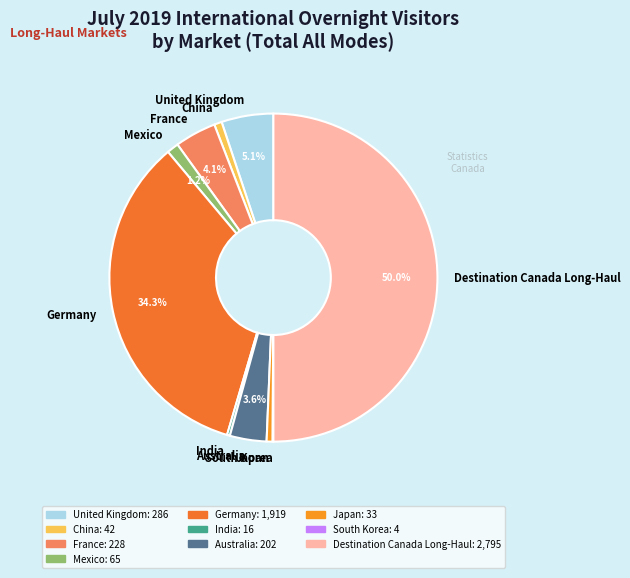

Which category has the biggest portion of the pie?

Destination Canada Long-Haul